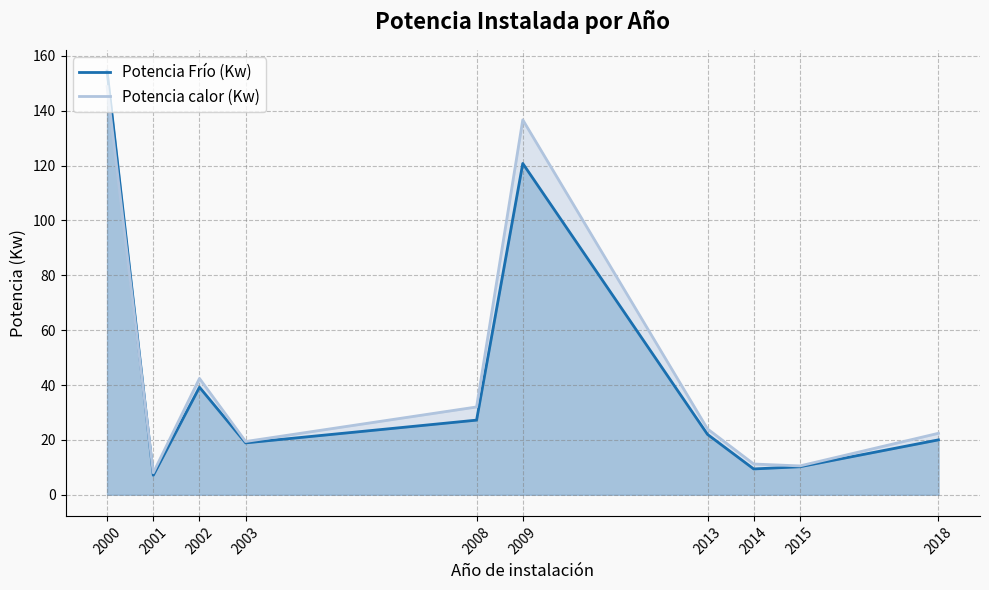

At how many categories does at least one series exceed 70?

2